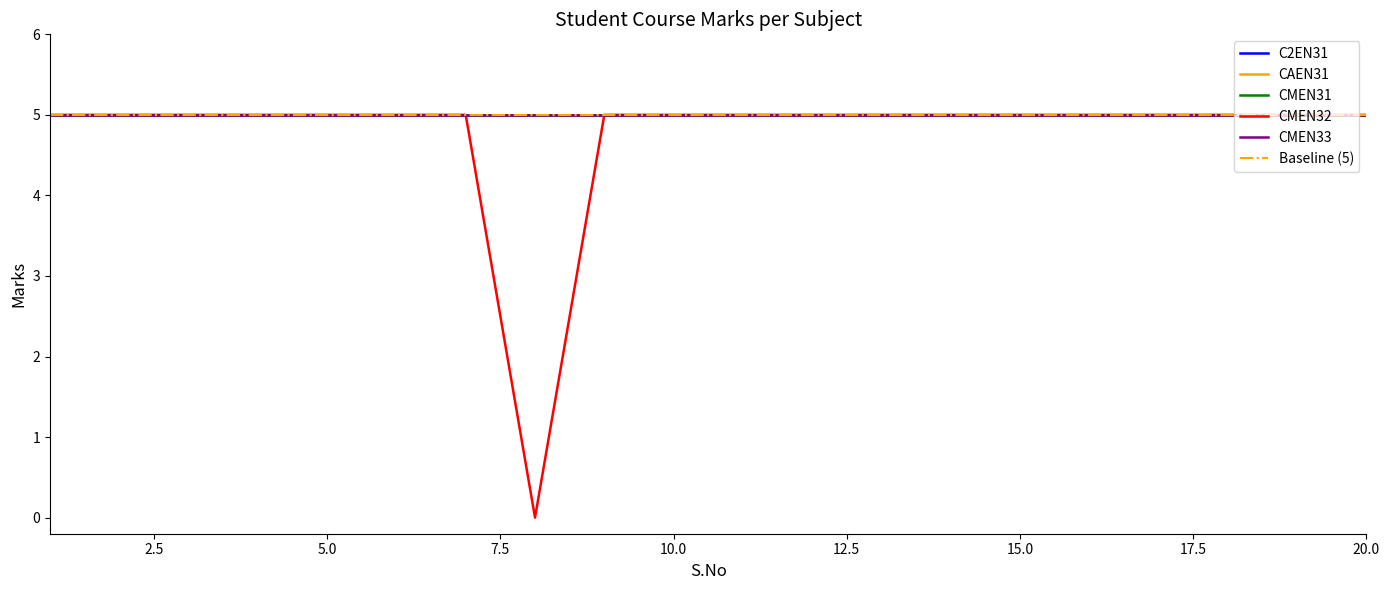

Which series has the largest range (max minus min)?

CMEN32